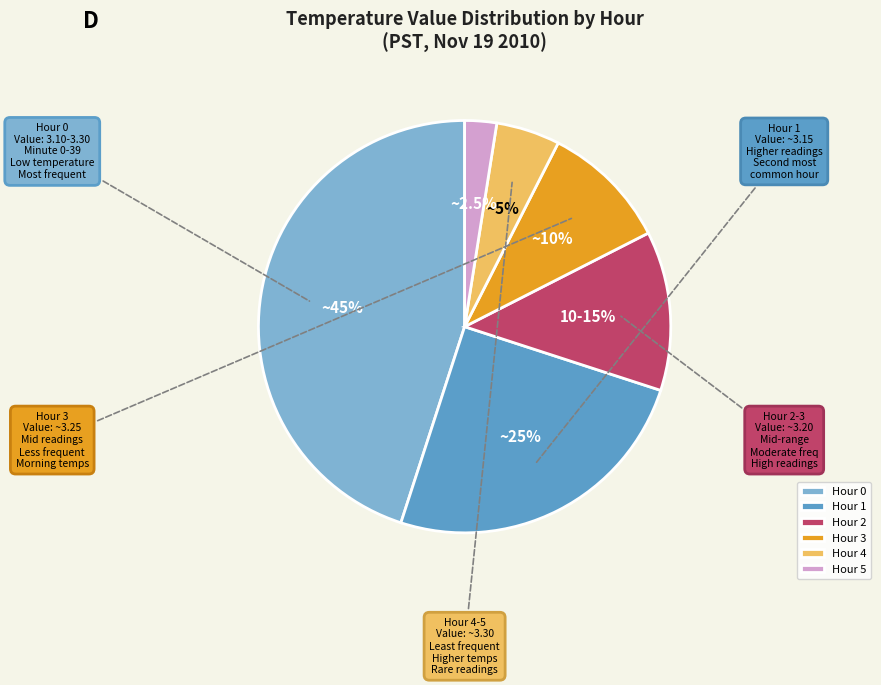

Does Hour 5 account for over 50% of the chart?

No